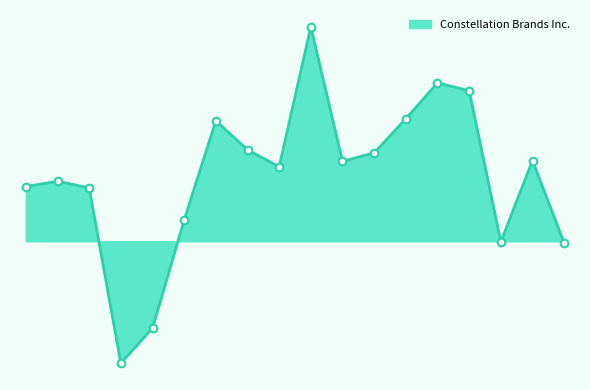

Does the chart have visible grid lines?

No